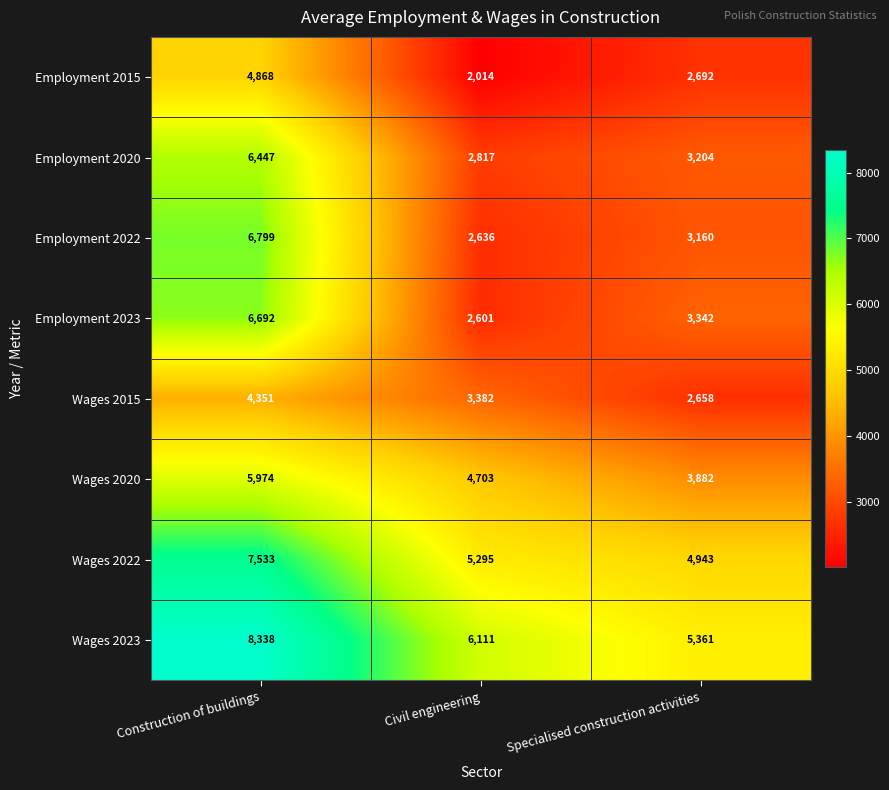

What is the minimum value shown in the chart?

2014